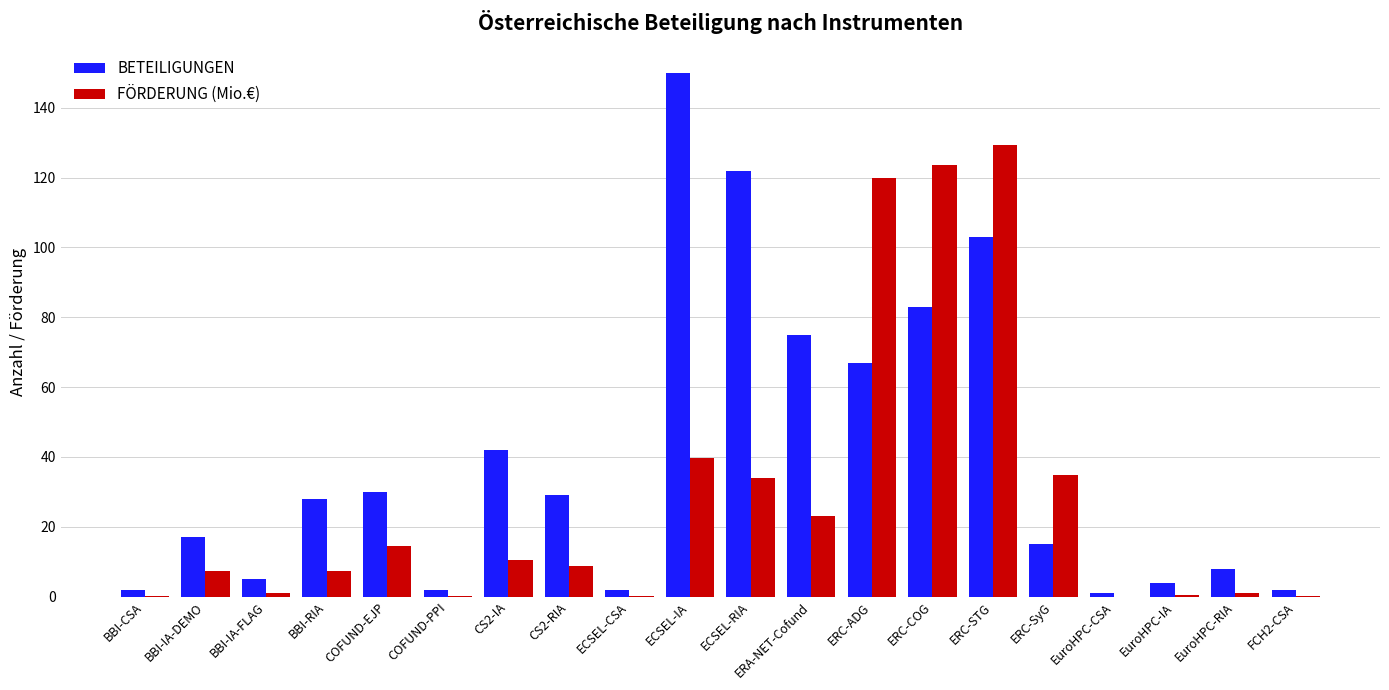

Between ERC-STG and EuroHPC-RIA, which series saw the biggest shift?

FÖRDERUNG (Mio.€)